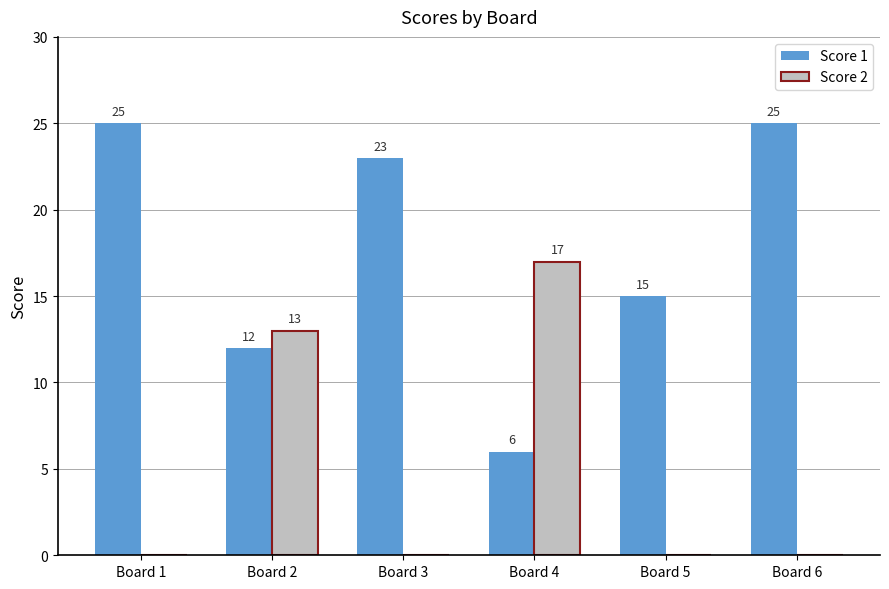

Is the value of Score 2 at Board 6 greater than the value of Score 1 at Board 3?

No